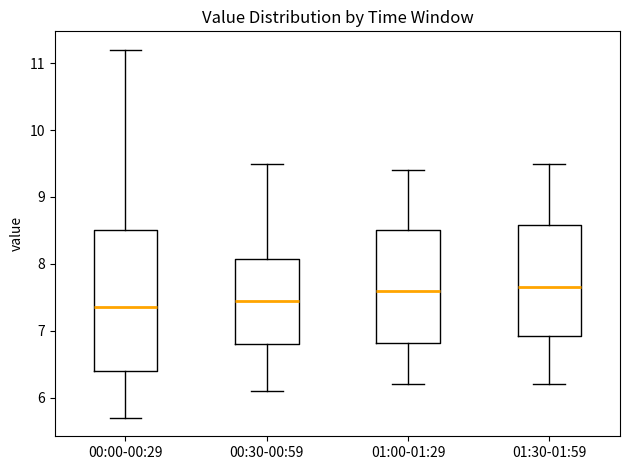

Which box is the tallest, from its lower edge to its upper edge?

00:00-00:29